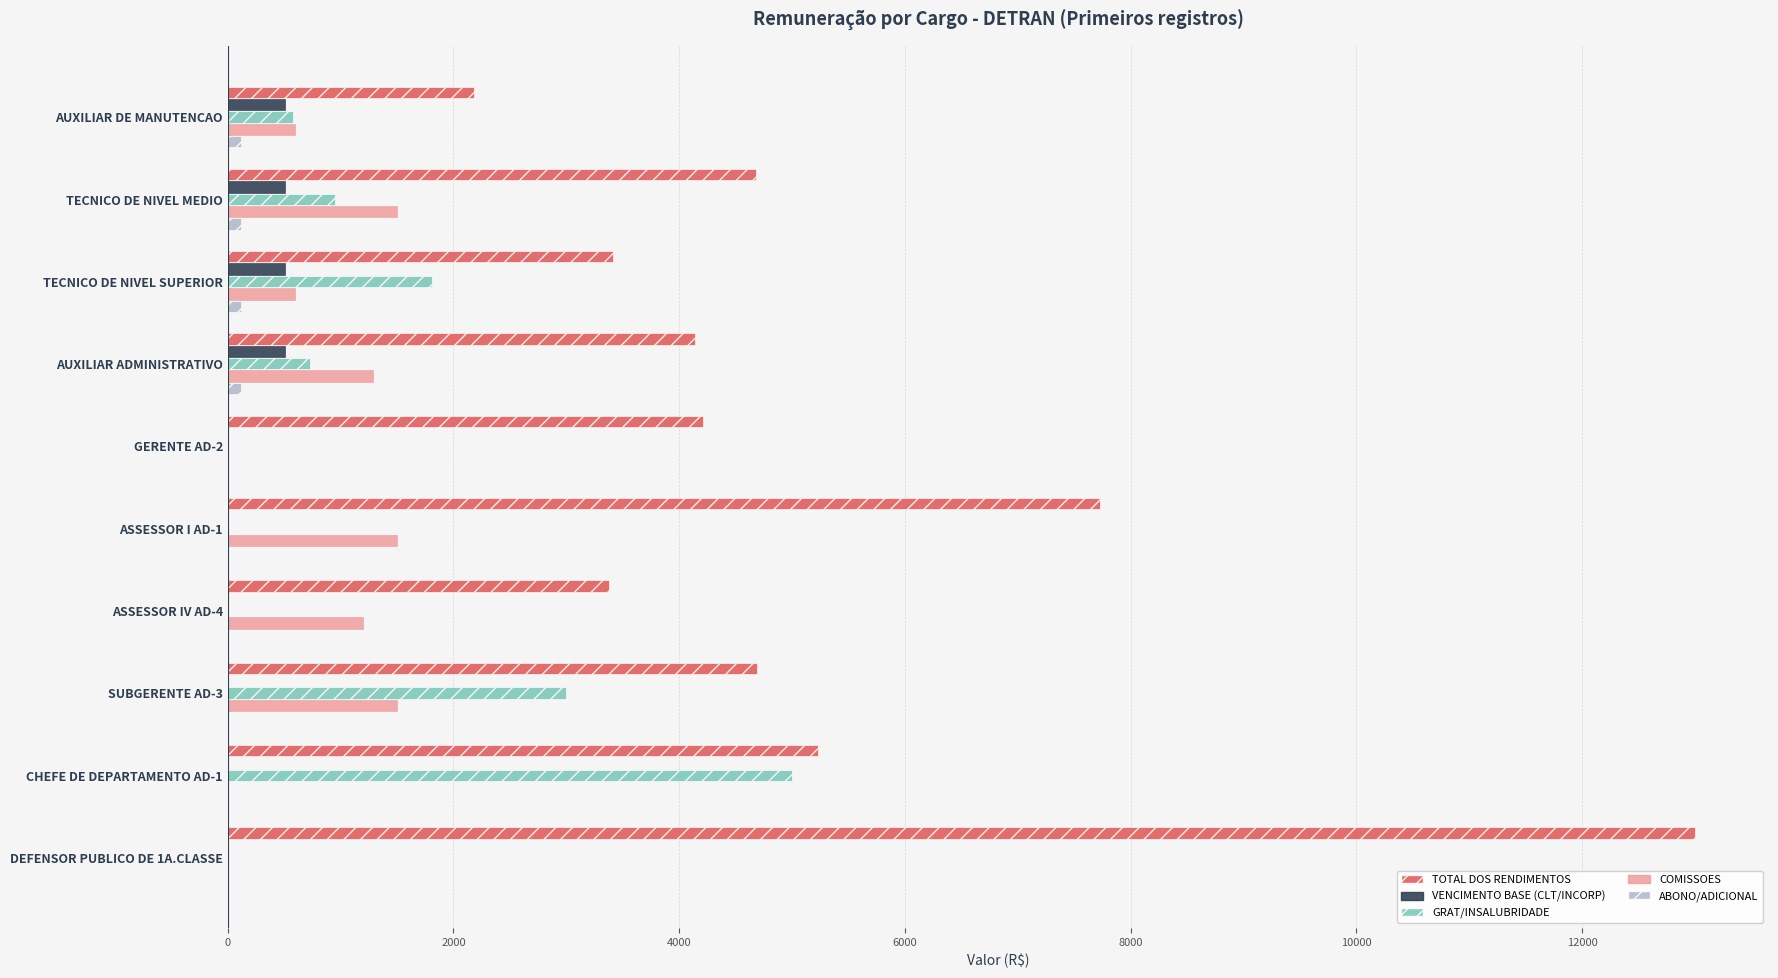

Count the number of data series in this chart.

5